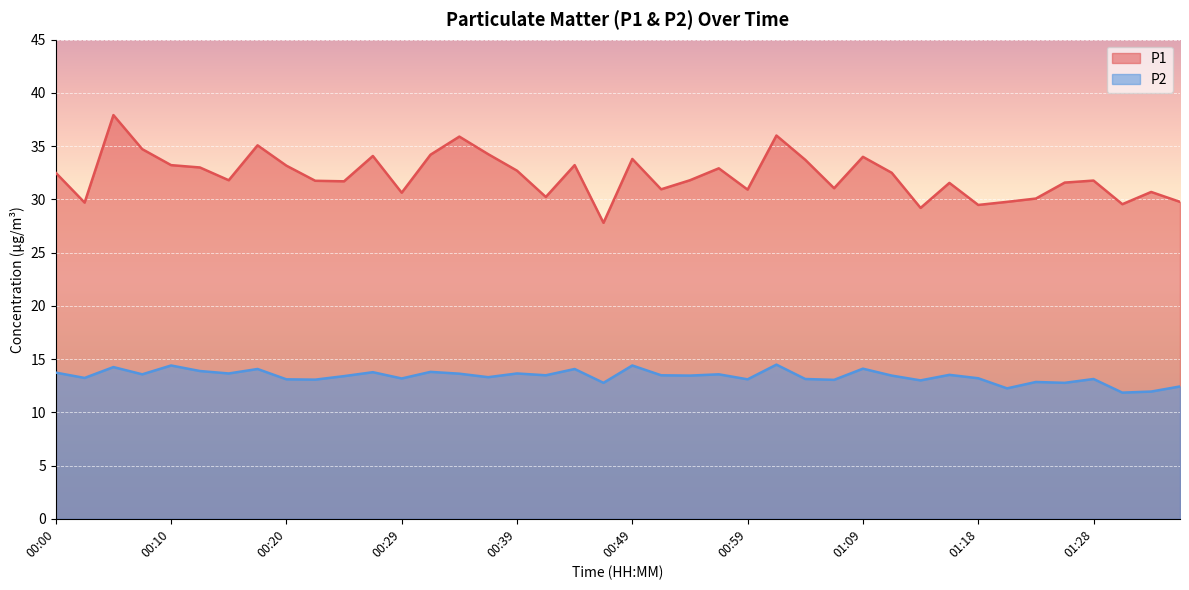

What is the approximate value of P2 at 01:31?

11.8